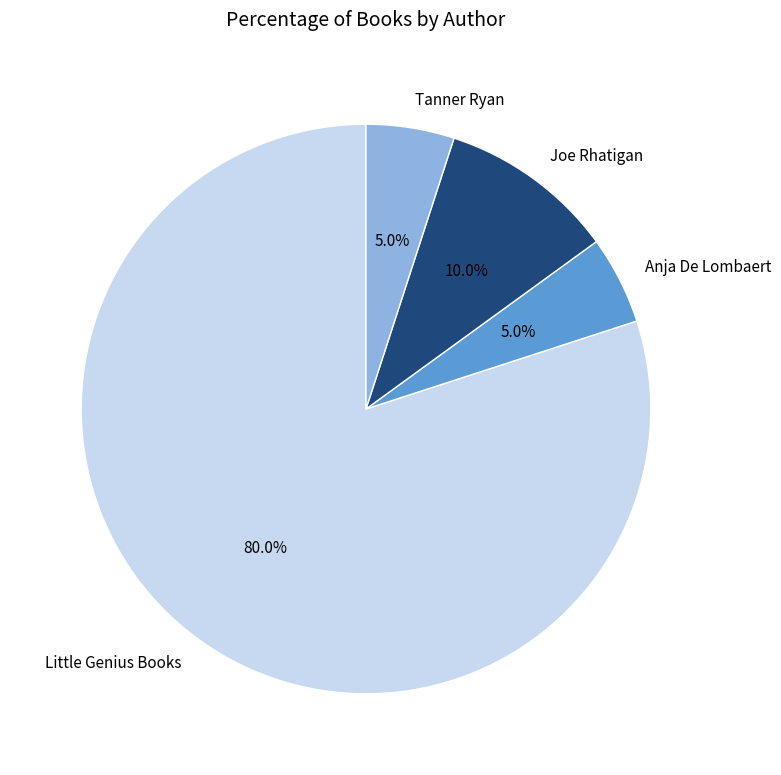

Is it true that Joe Rhatigan is 15% of the pie?

False